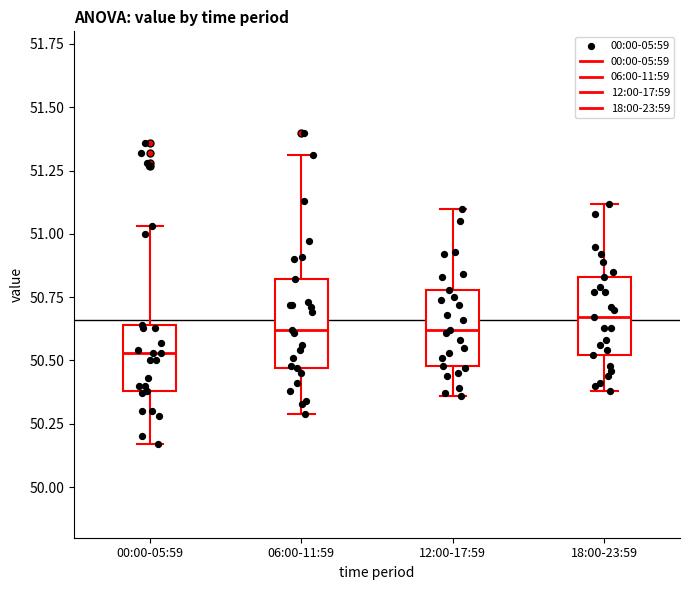

Which box has the lowest median line?

00:00-05:59